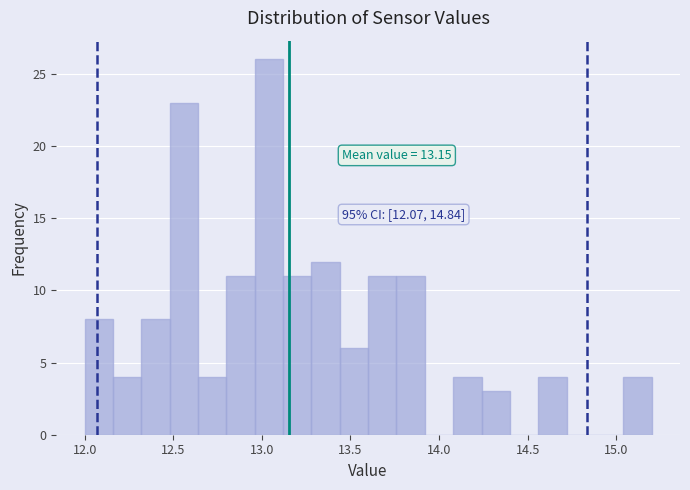

Read against the x-axis, roughly where is the centre of the tallest bar?

13.05